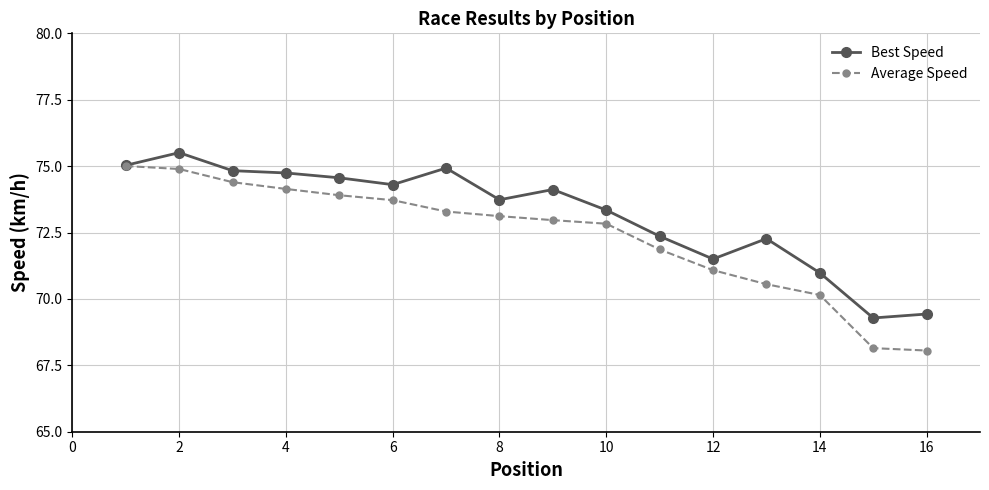

Which series has the largest range (max minus min)?

Average Speed